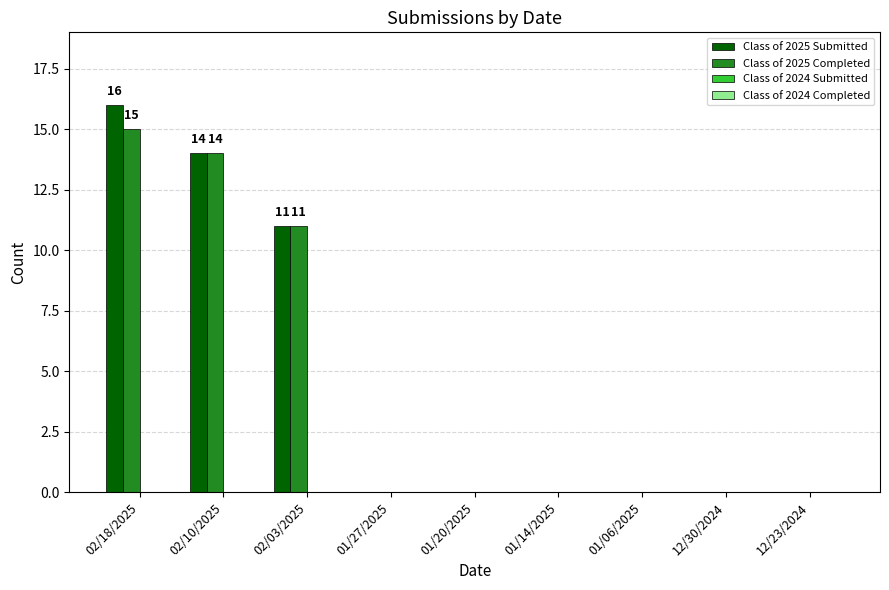

Which category has the highest value across all series?

02/18/2025